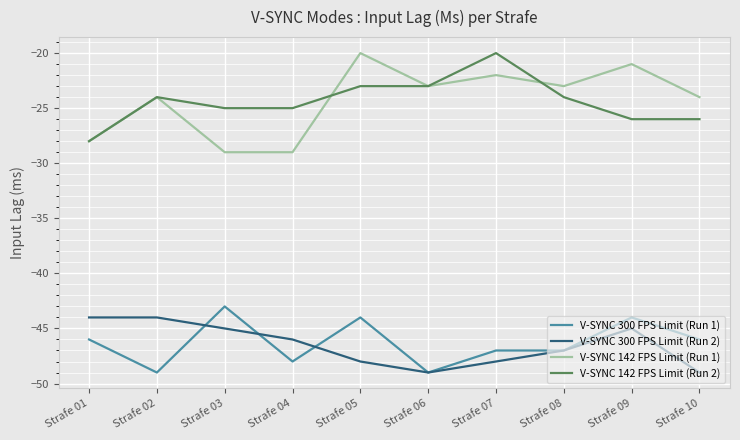

What is the difference between the highest and lowest values at Strafe 01?

18